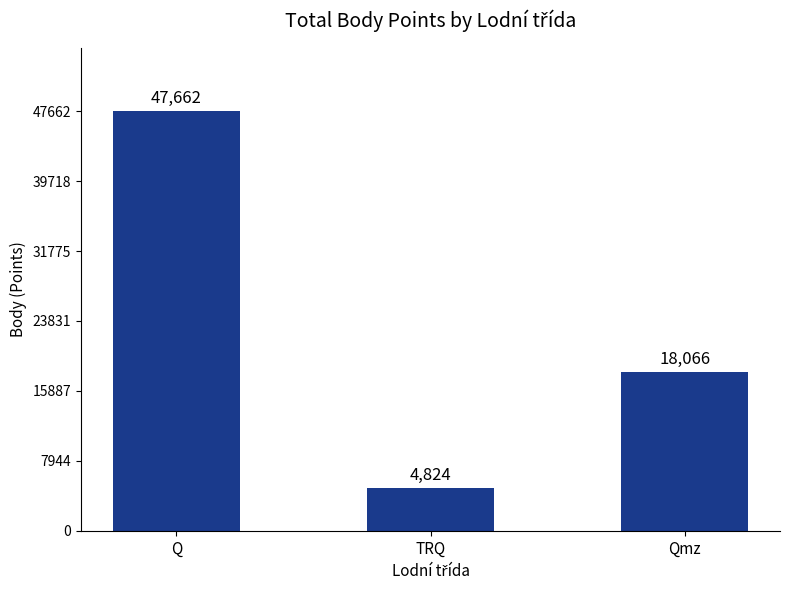

Approximately how many times larger is the value at Qmz compared to Q?

0.4